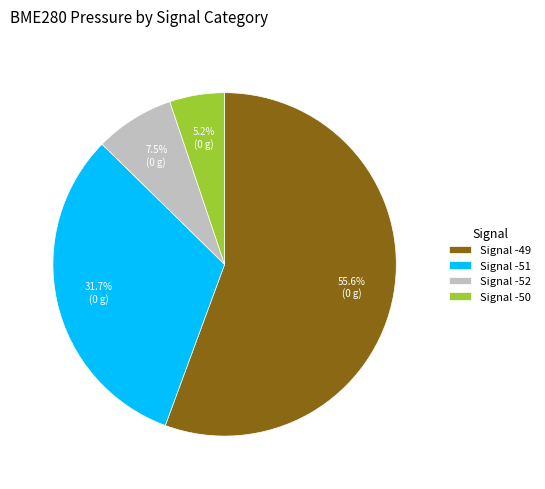

What is the smallest slice in the pie chart?

Signal -50